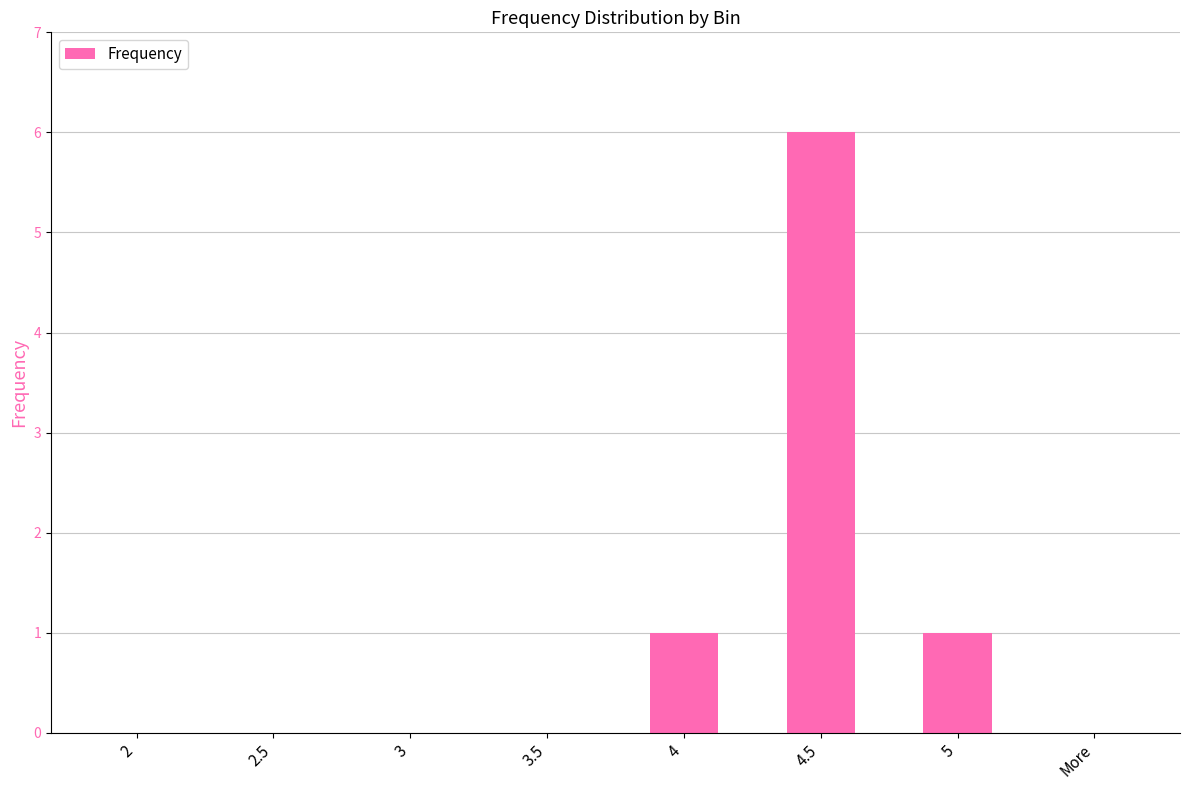

What is the difference between the values at 4.5 and 5?

5